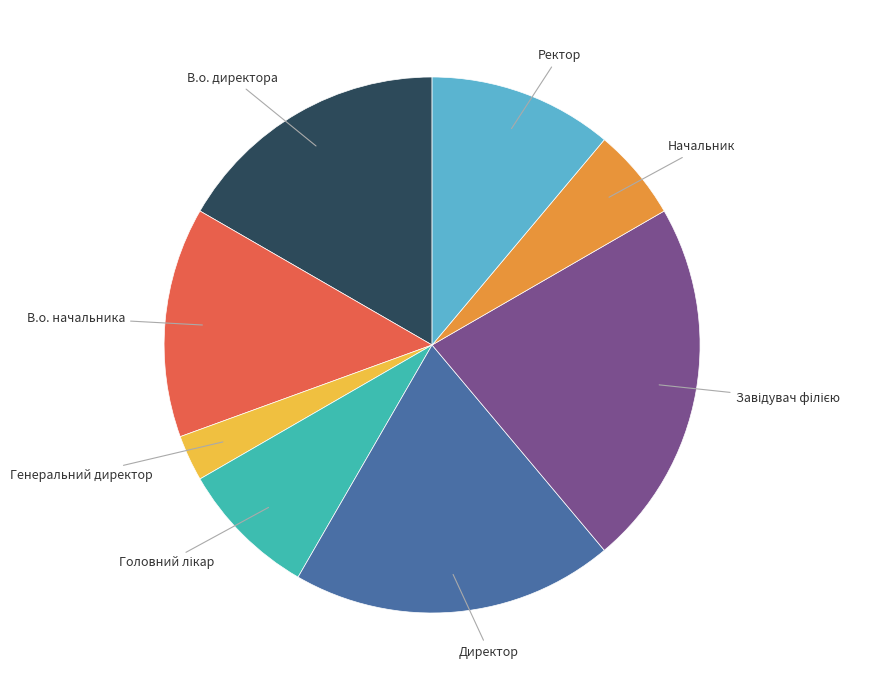

Which slice is the smallest?

Генеральний директор